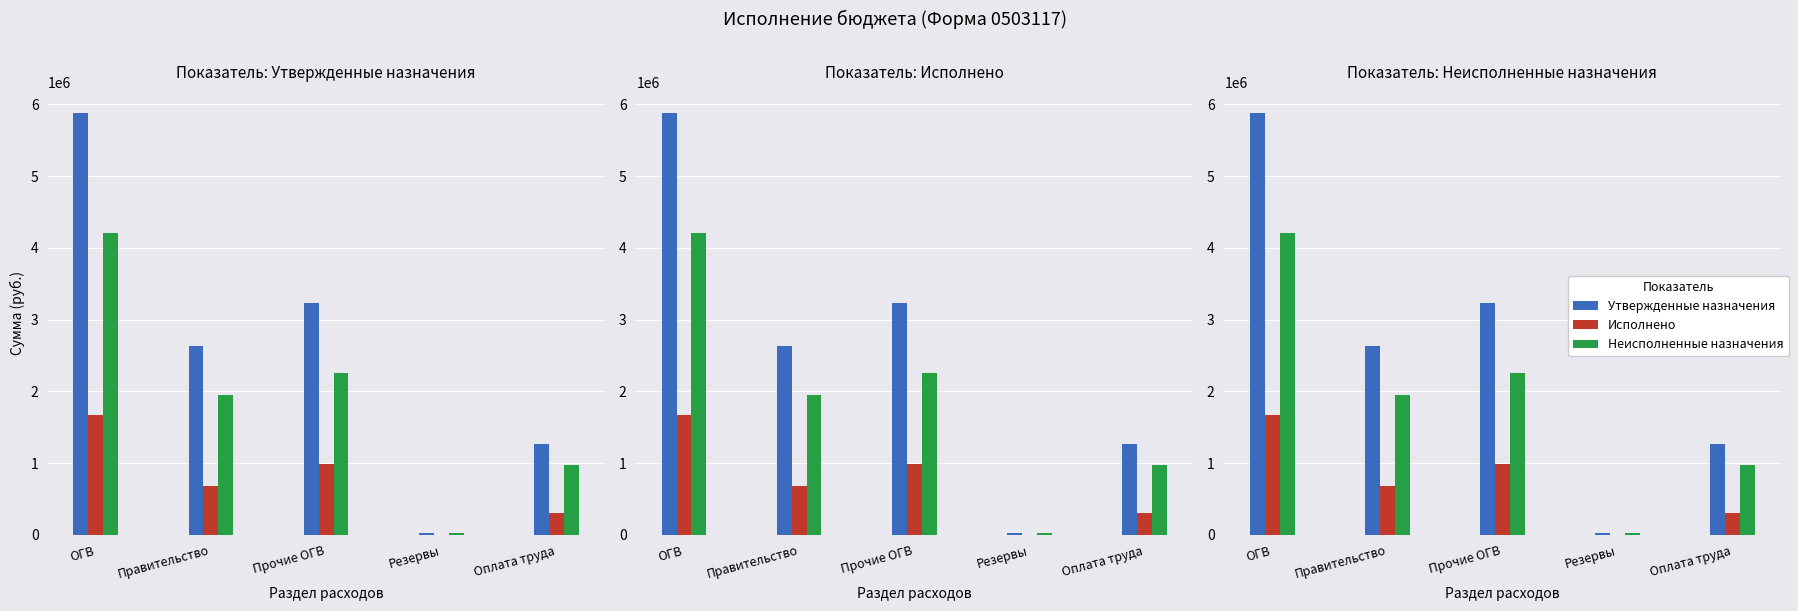

What is the sum of the Утвержденные назначения values at Правительство and Резервы?

2645000.0